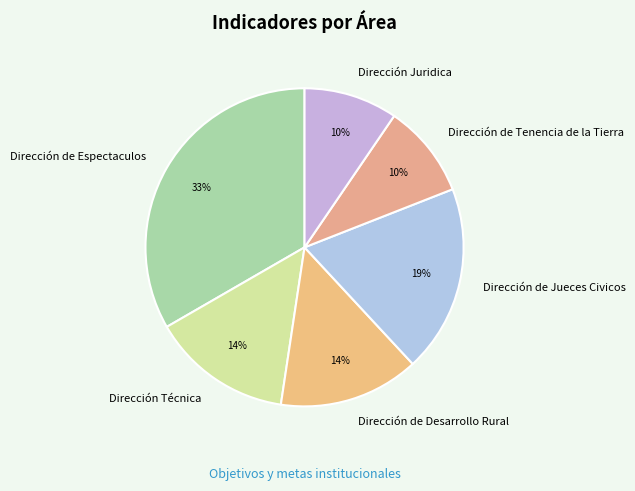

True or false: Dirección de Desarrollo Rural accounts for 3% of the total.

False